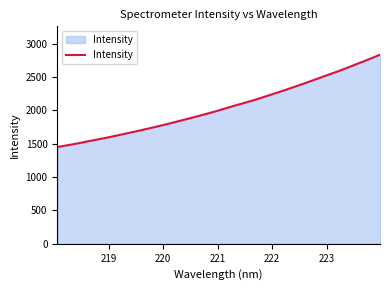

What is the difference between the maximum and minimum values?

1383.0